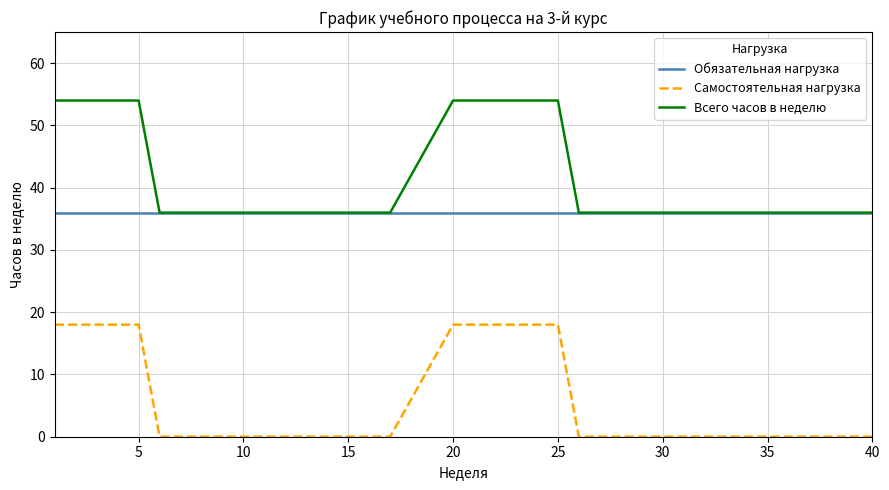

Which series has the largest total across all categories?

Всего часов в неделю